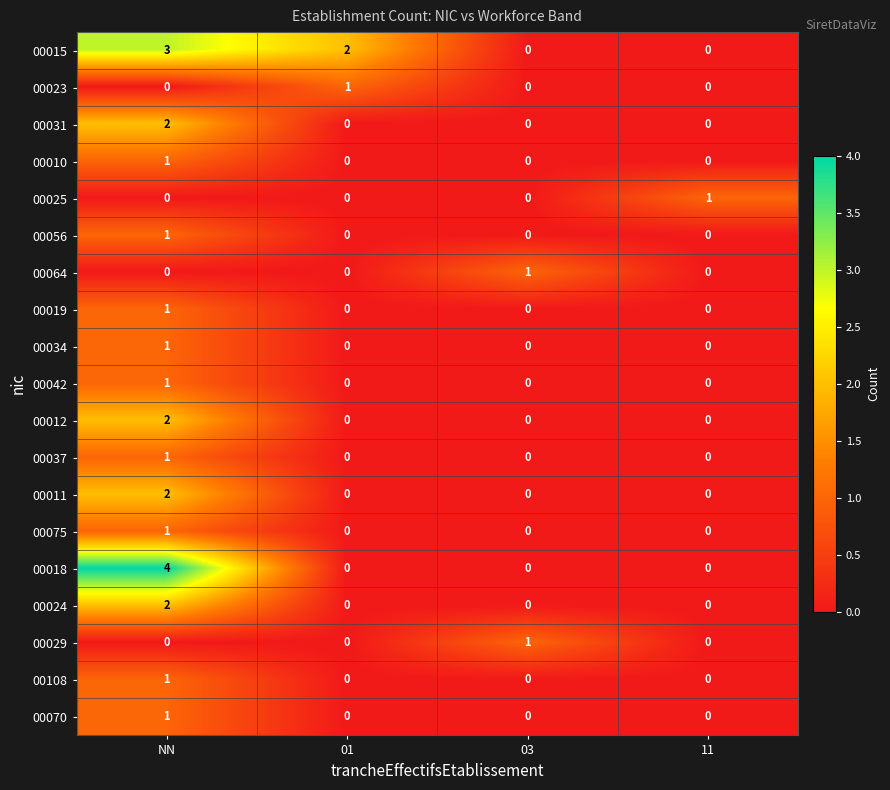

What is the difference between the maximum and minimum values in the 00015 series?

3